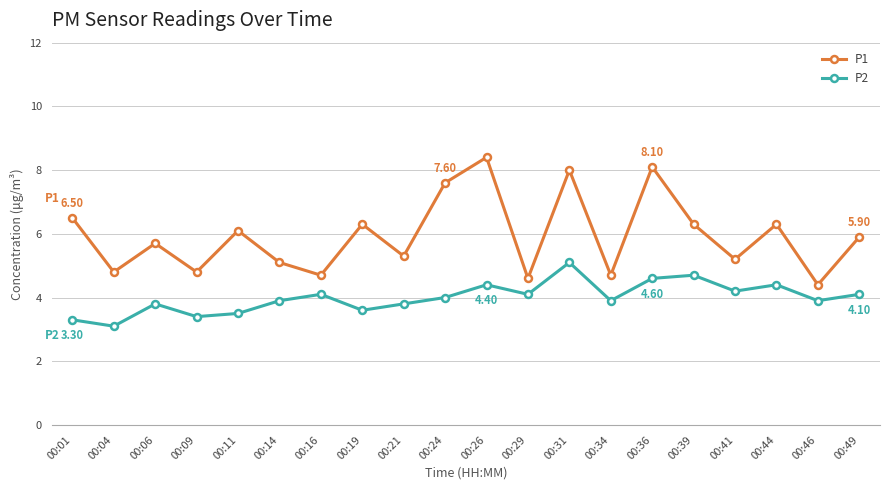

List the series in order of their peak value, lowest first.

P2, P1